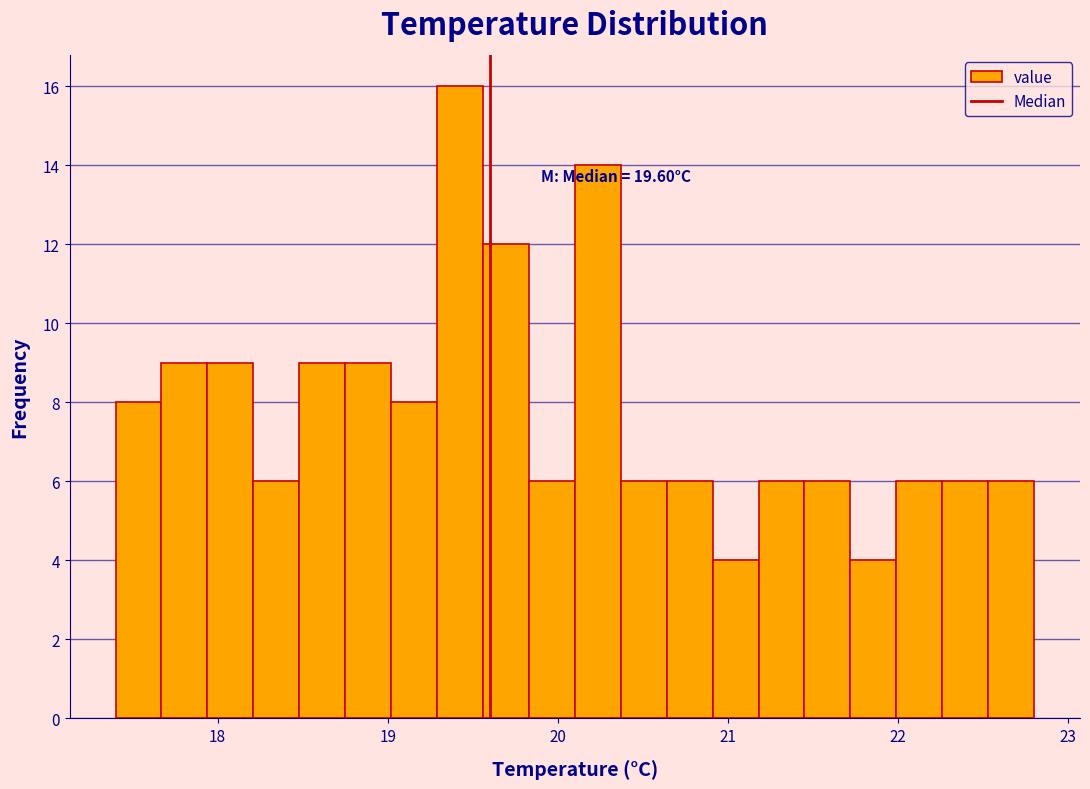

Around what value on the x-axis is the tallest bar? Give the approximate position of its centre, as read against the axis.

19.4